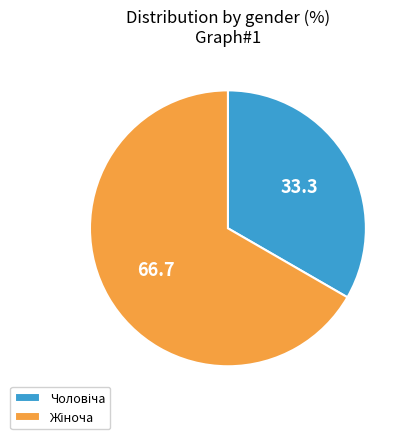

Count the number of slices in the pie.

2